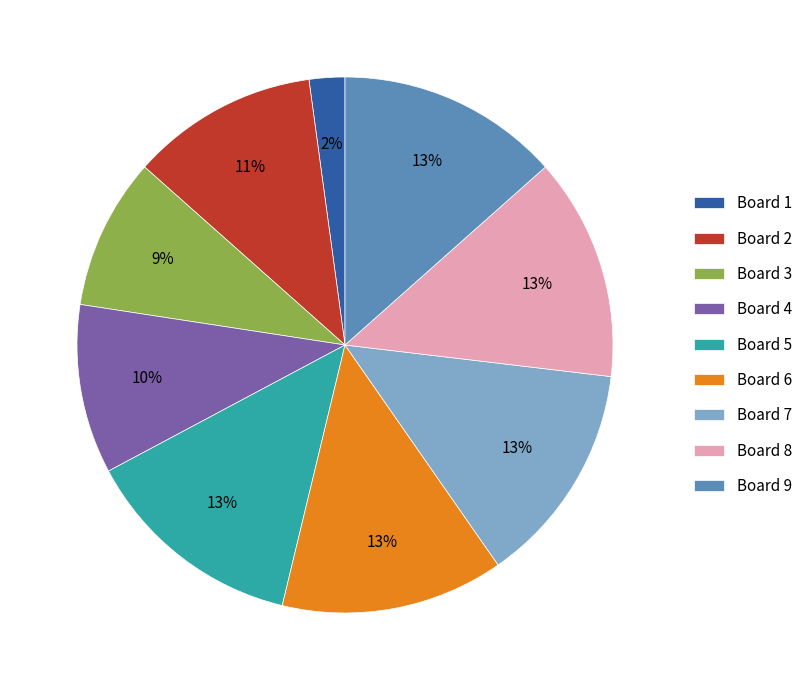

To the nearest percent, what is the average slice percentage?

11%